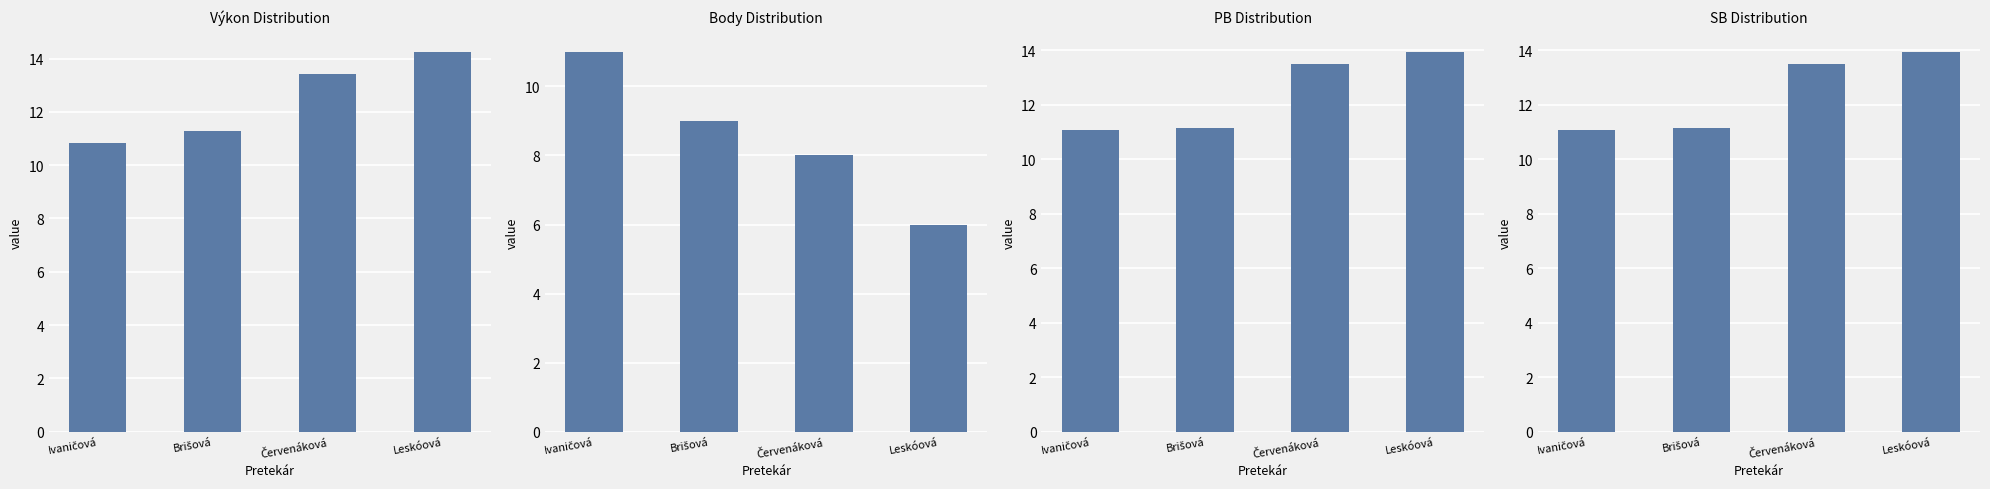

What is the difference between the highest and lowest values at Brišová?

2.3